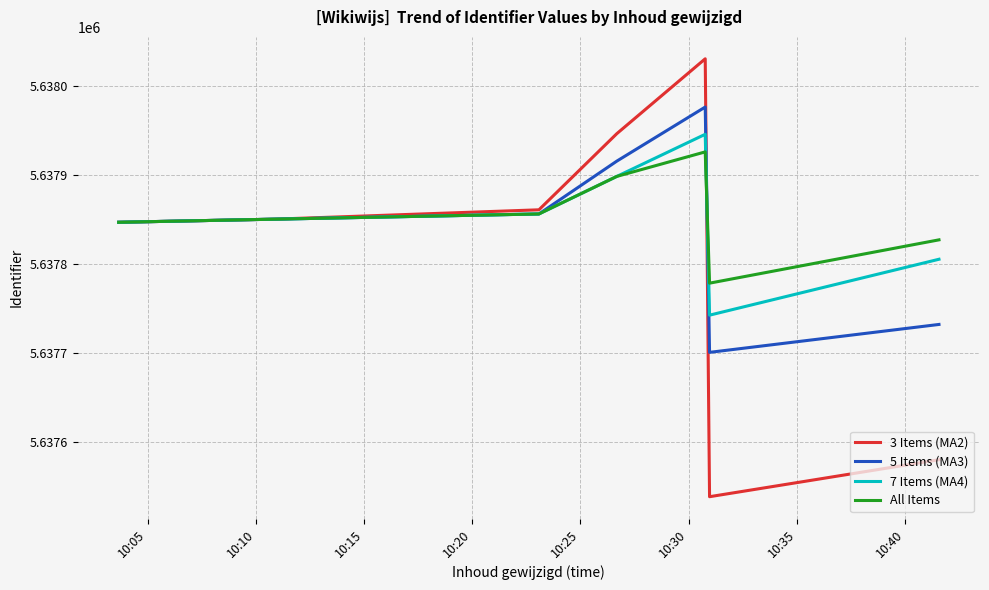

Which series has the widest spread of values?

3 Items (MA2)